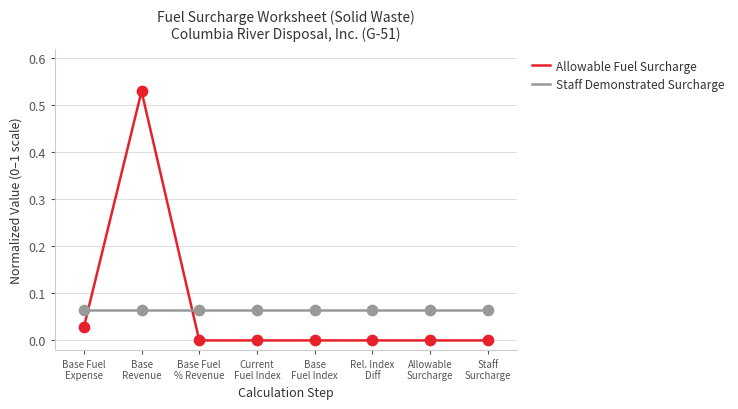

What are all the series names shown in the legend?

Allowable Fuel Surcharge, Staff Demonstrated Surcharge